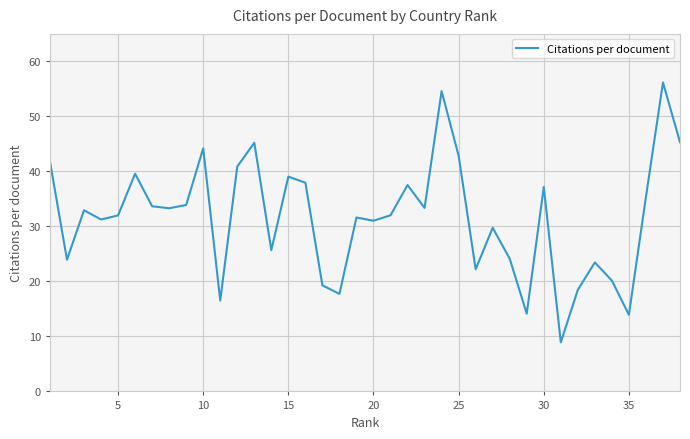

What is the minimum value shown in the chart?

8.9